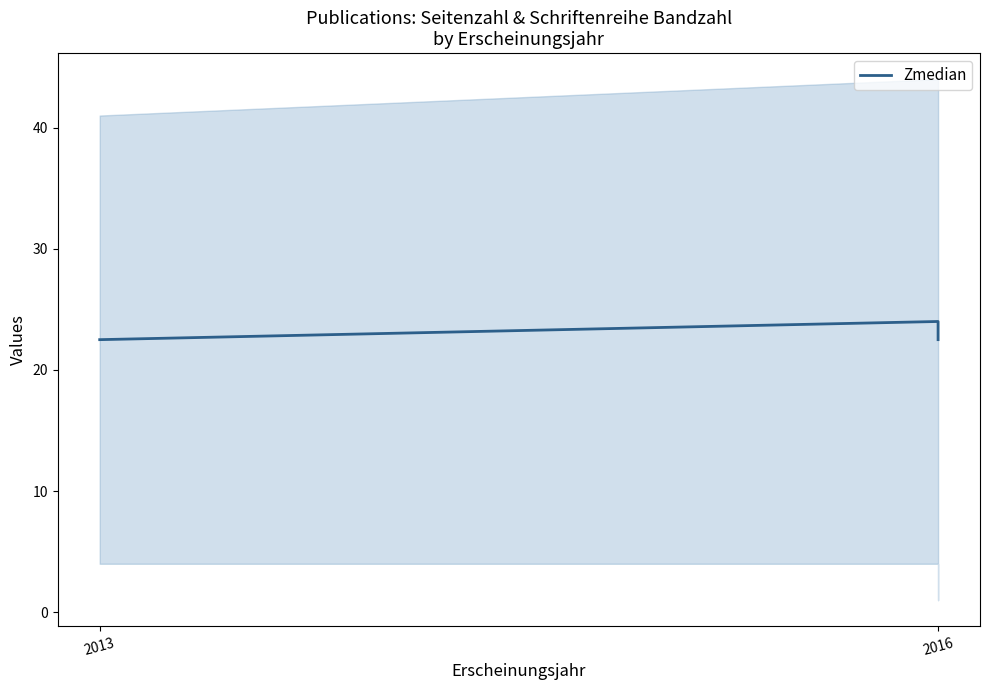

Which label corresponds to the largest value in the chart?

2016